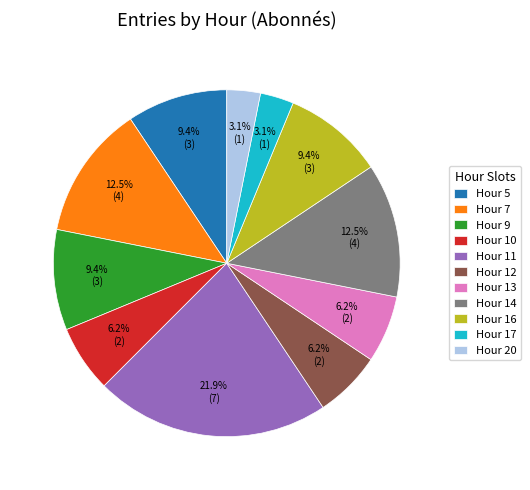

How many slices are in this pie chart?

11